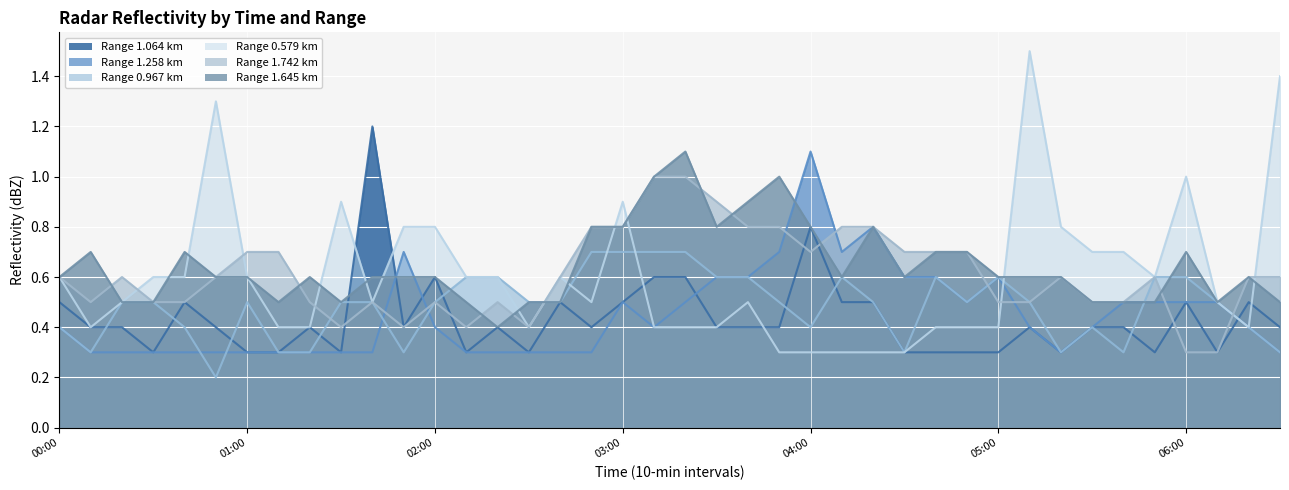

Between 2016/08/02 04:10 and 2016/08/02 02:30, which is larger?

2016/08/02 04:10